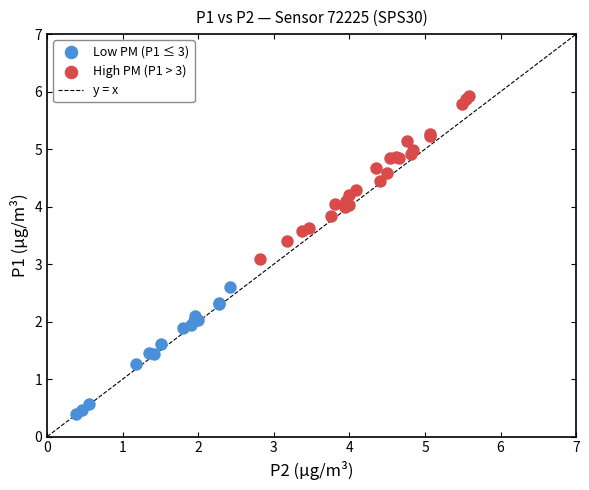

Which series has the largest Y range (max minus min)?

High PM (P1 > 3)